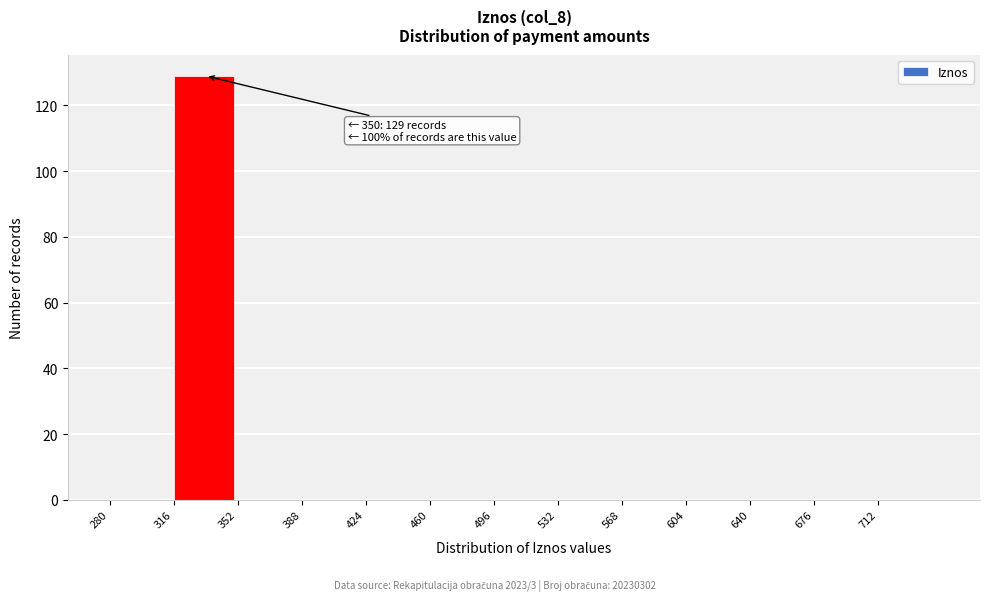

Over which range of the x-axis is the bar tallest?

316 to 352